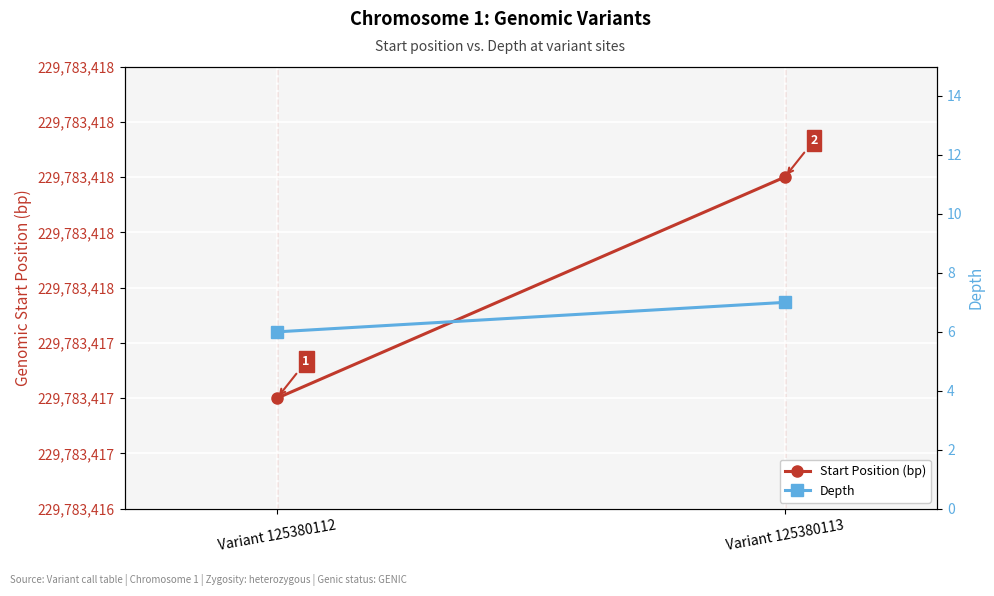

Reading right to left, transcribe all the data shown in this chart.

Start Position (bp): 229783418	229783417
Depth: 7	6